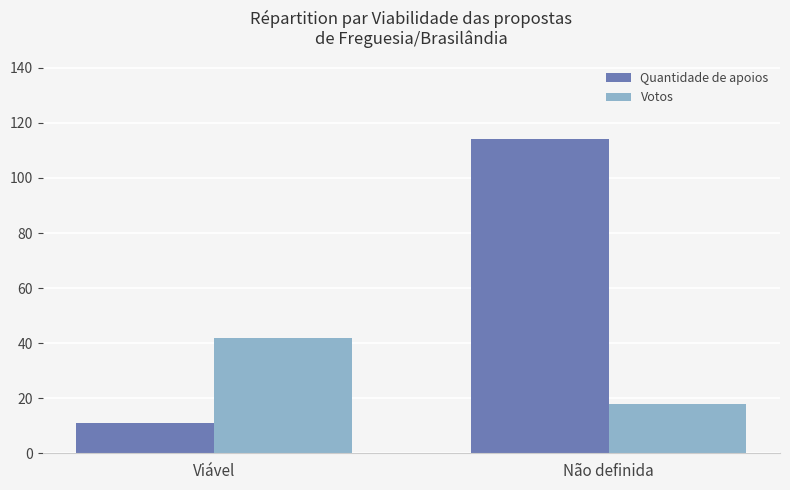

Which series has the largest range (max minus min)?

Quantidade de apoios